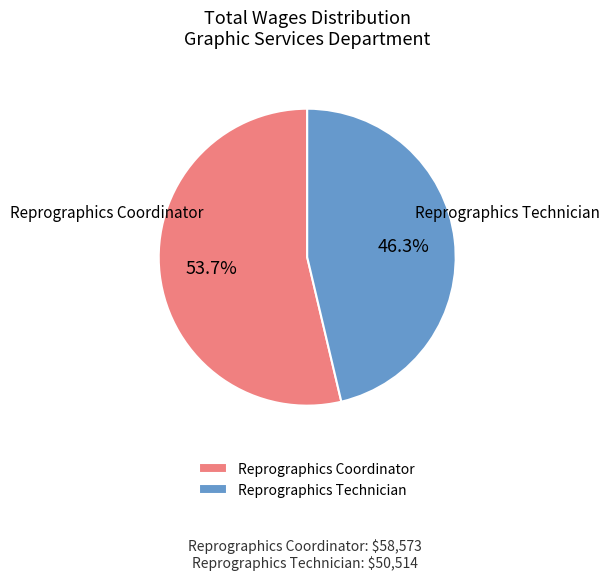

Does Reprographics Coordinator represent more than half of the total?

Yes